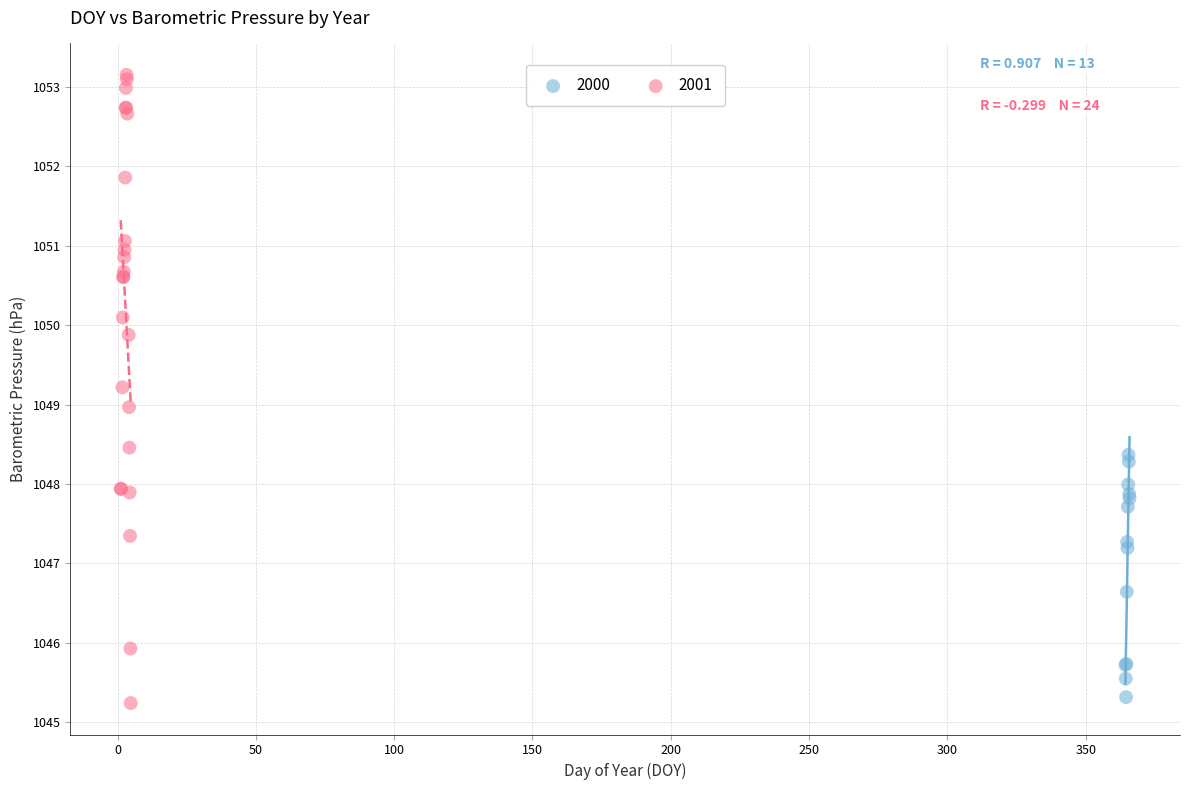

Which series has the widest spread of Y values?

2001